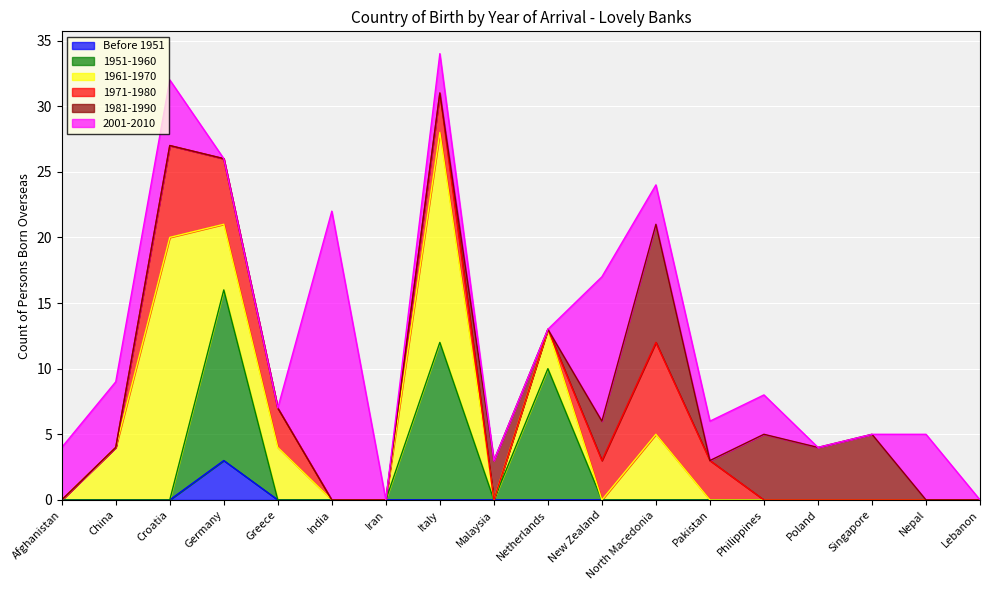

What are all the series names shown in the legend?

Before 1951, 1951-1960, 1961-1970, 1971-1980, 1981-1990, 2001-2010